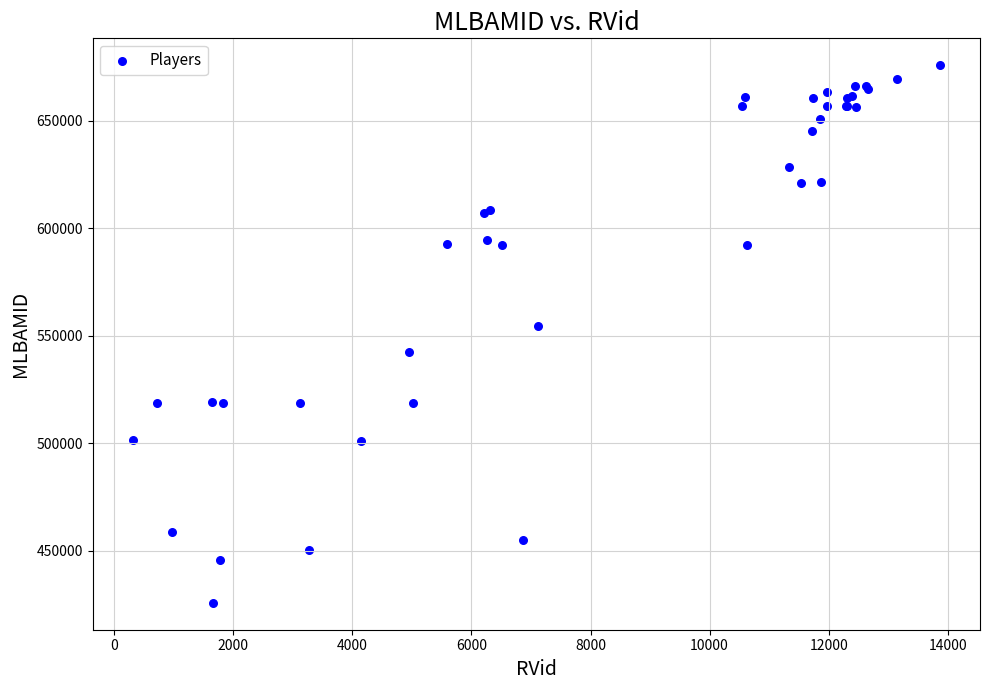

What Y value in the scatter plot is closest to 550841?

554431